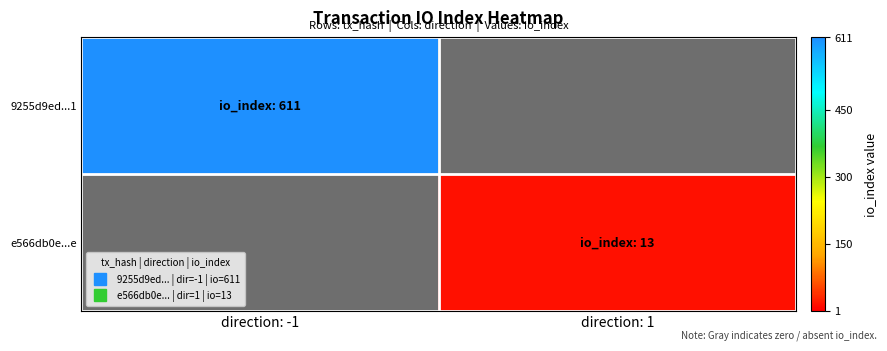

At direction: 1, list the series in order from smallest to largest.

9255d9ed...1, e566db0e...e